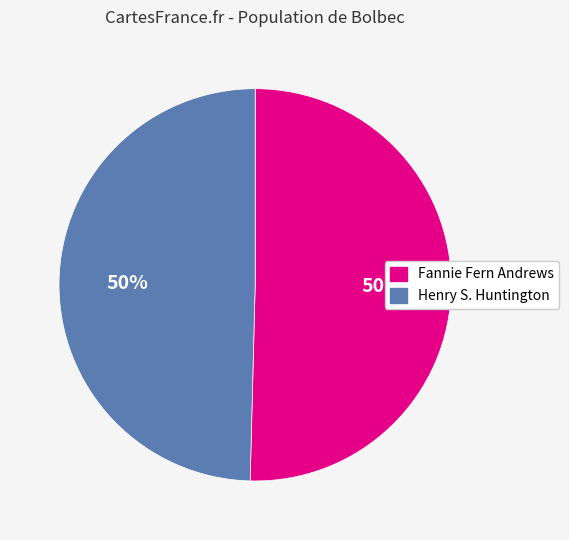

To the nearest percent, what is the average slice percentage?

50%